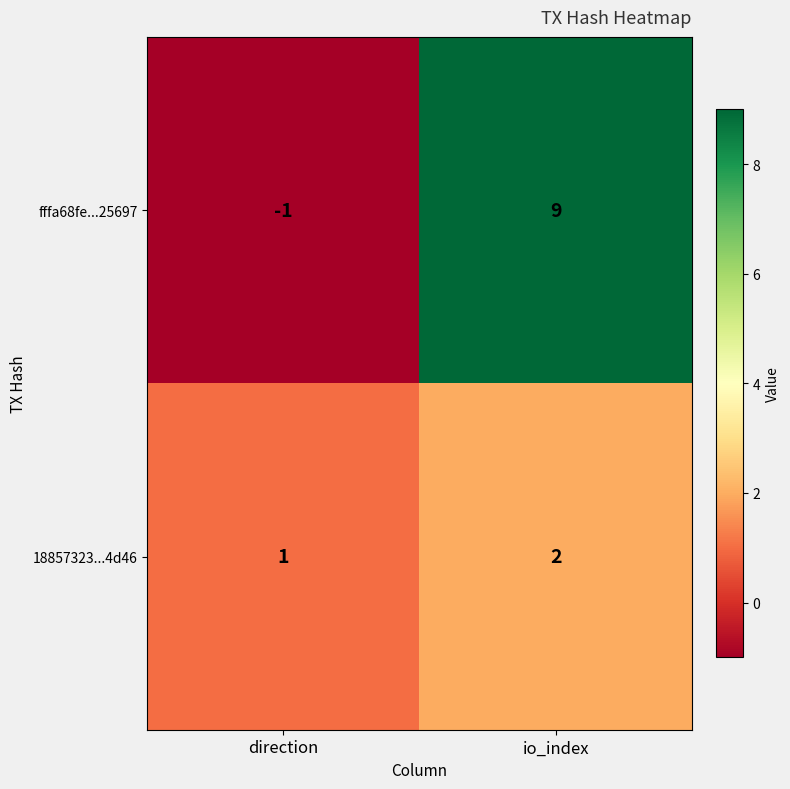

How many positive values does the fffa68fe...25697 series have?

1